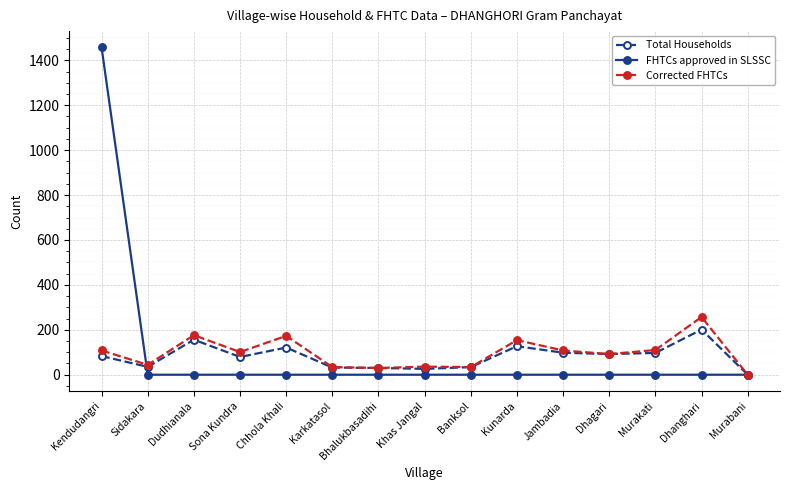

Is the value of Total Households at Chhola Khali greater than the value of Corrected FHTCs at Kunarda?

No